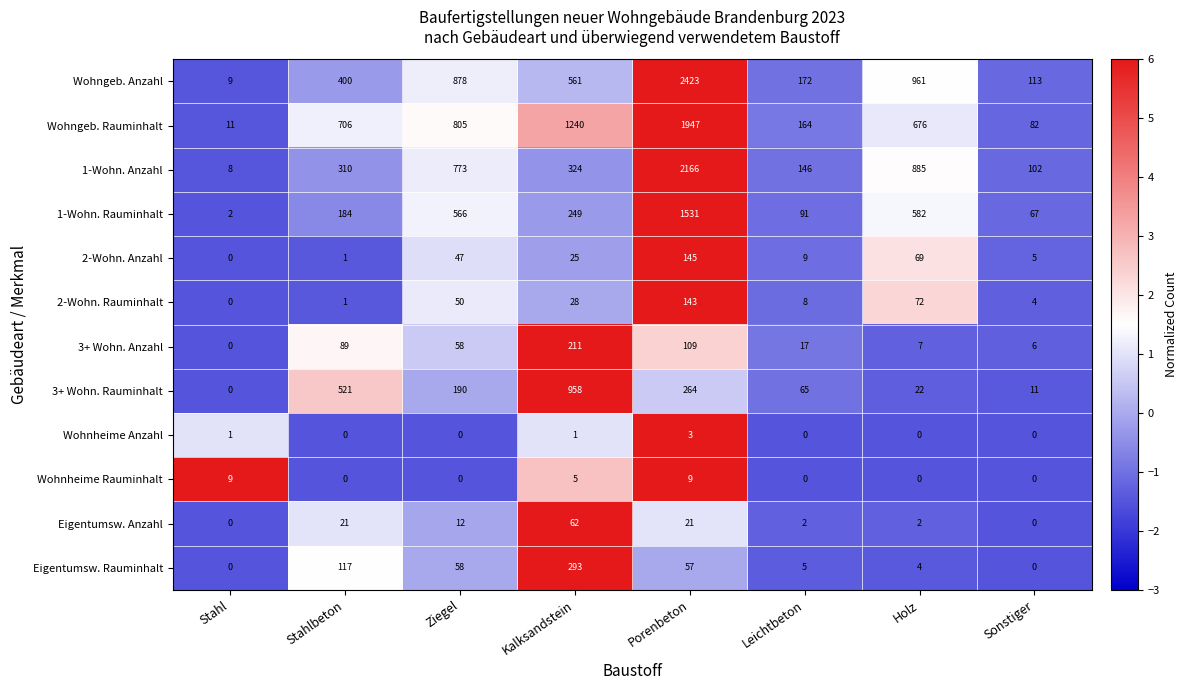

Which series has the largest range (max minus min)?

Wohngeb. Anzahl